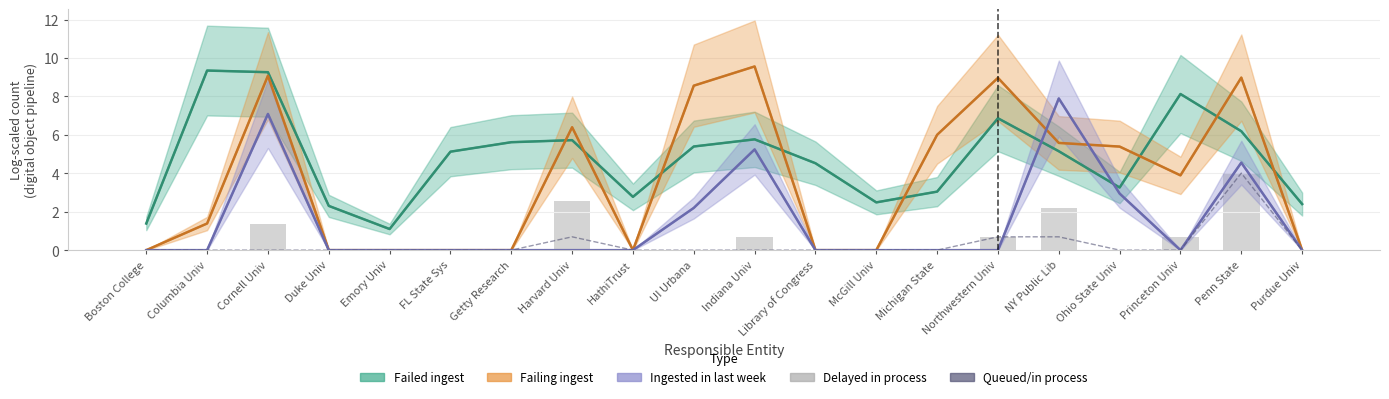

Is it true that Delayed in process equals 4.0 at Penn State?

True